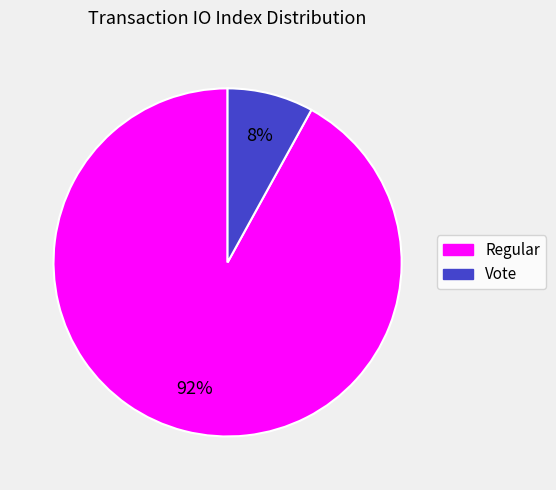

The Vote slice represents 15% of the pie. True or false?

False